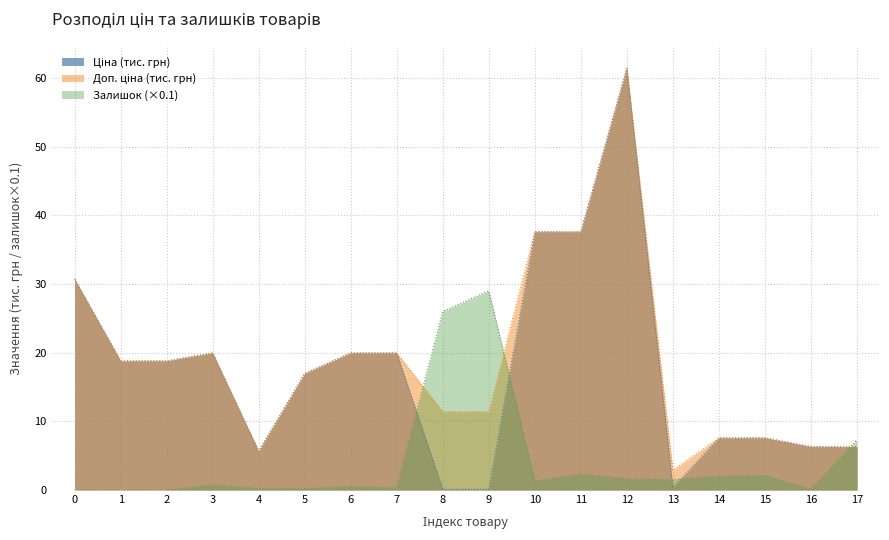

True or false: Доп. ціна has more than 1 interior local peaks.

True